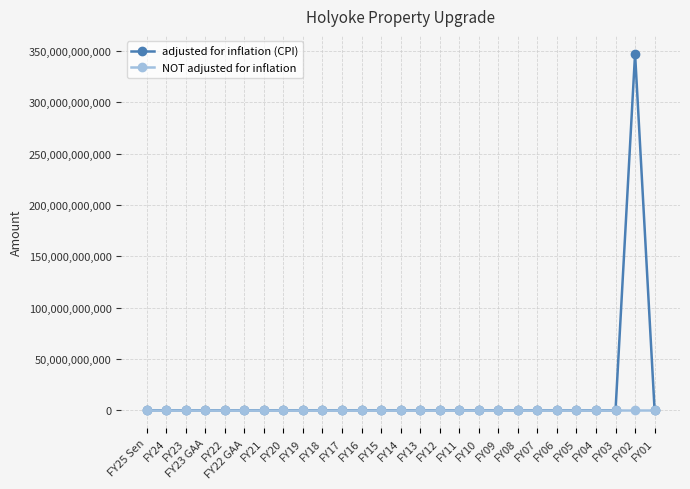

Which label corresponds to the largest value in the chart?

FY02